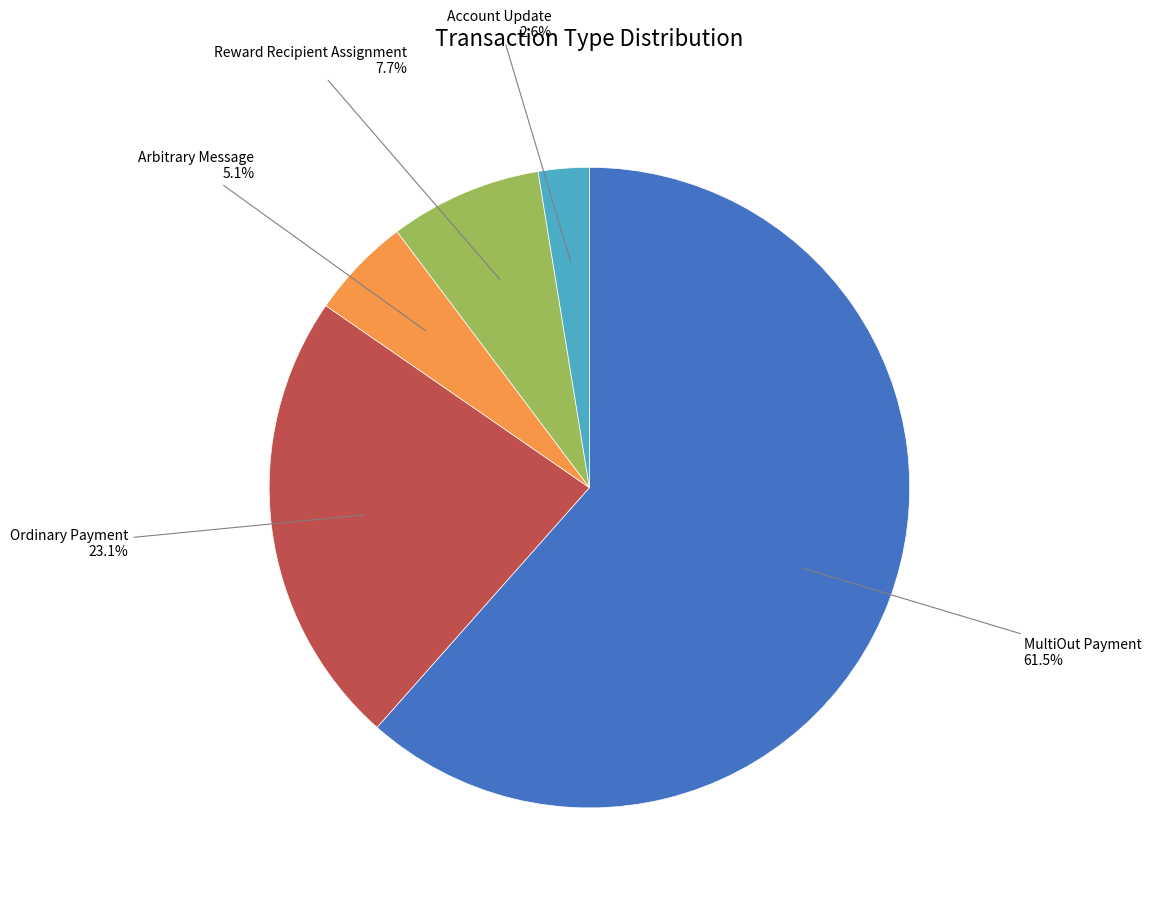

Is there any slice that represents more than half of the pie?

Yes